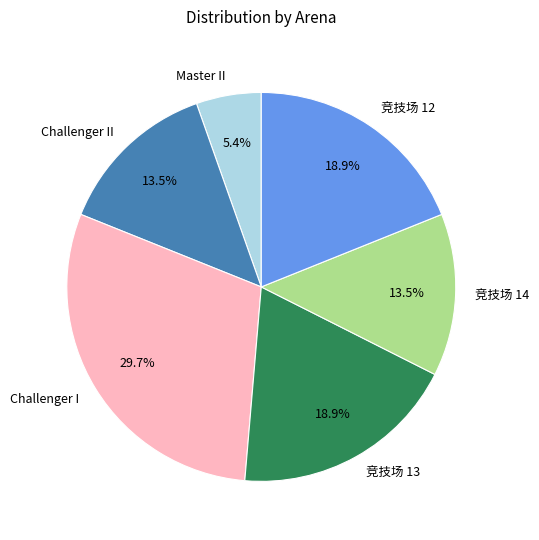

Does any single category account for the majority?

No